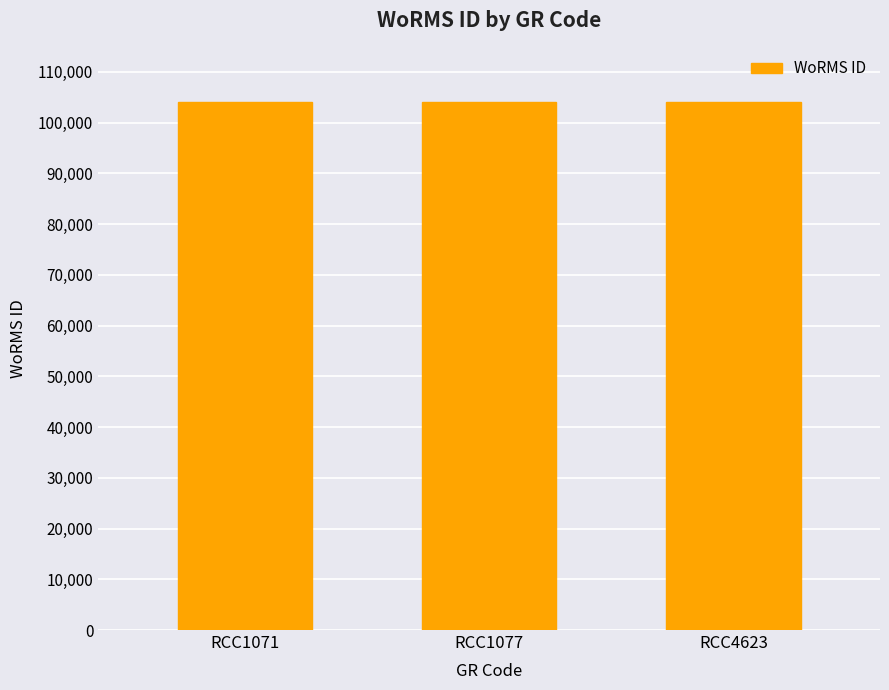

The value at RCC4623 is 59966. True or false?

False